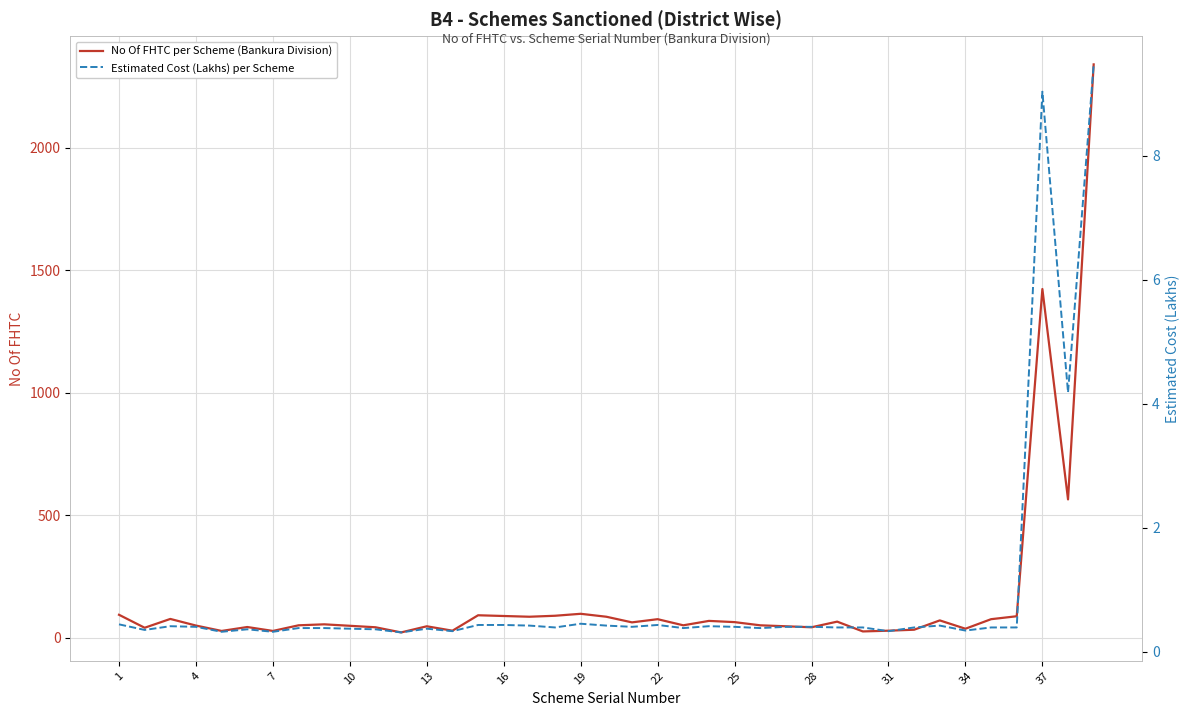

What is the highest value of the No Of FHTC per Scheme (Bankura Division) series?

2340